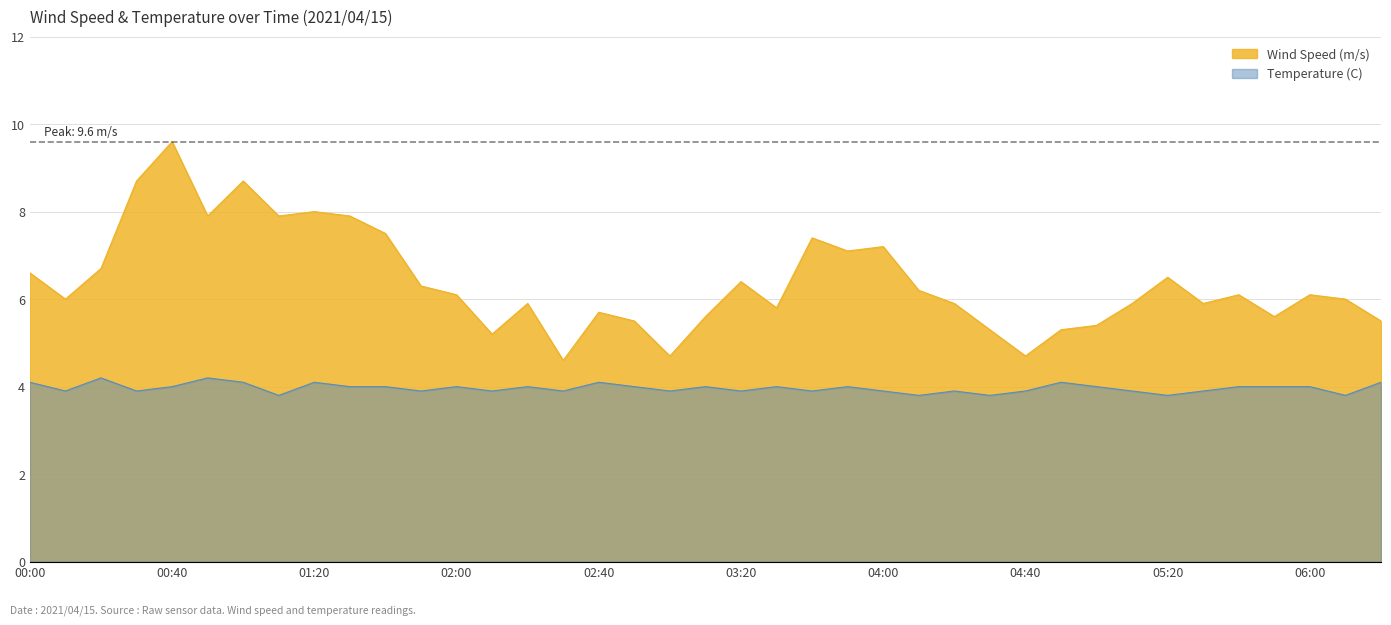

Where is Wind Speed (m/s) nearest to the value 7?

03:50